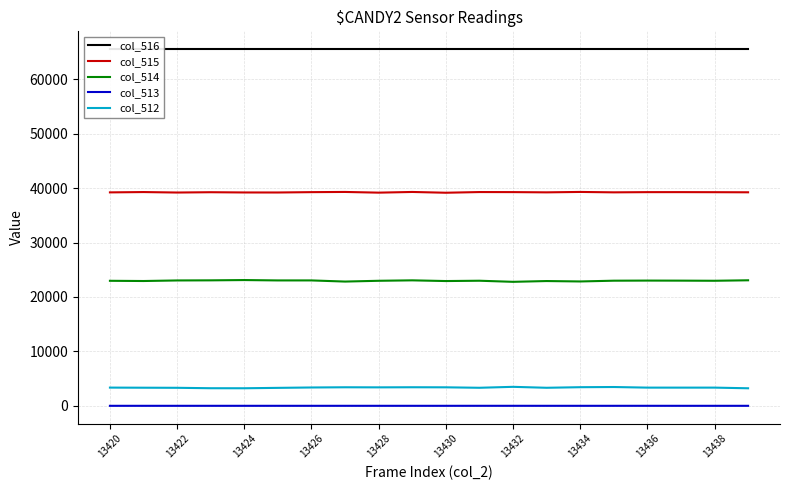

True or false: col_515 and col_514 cross at least once.

False